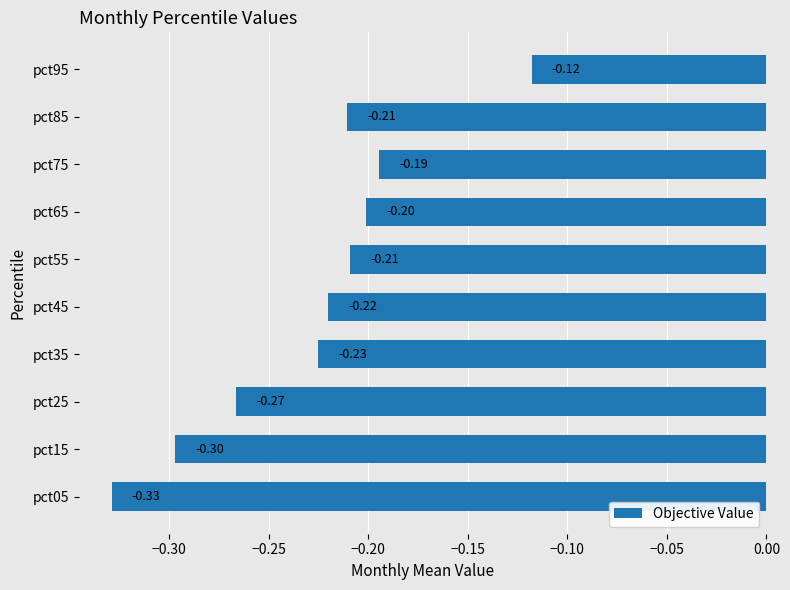

Where is the data nearest to the value 0?

pct95